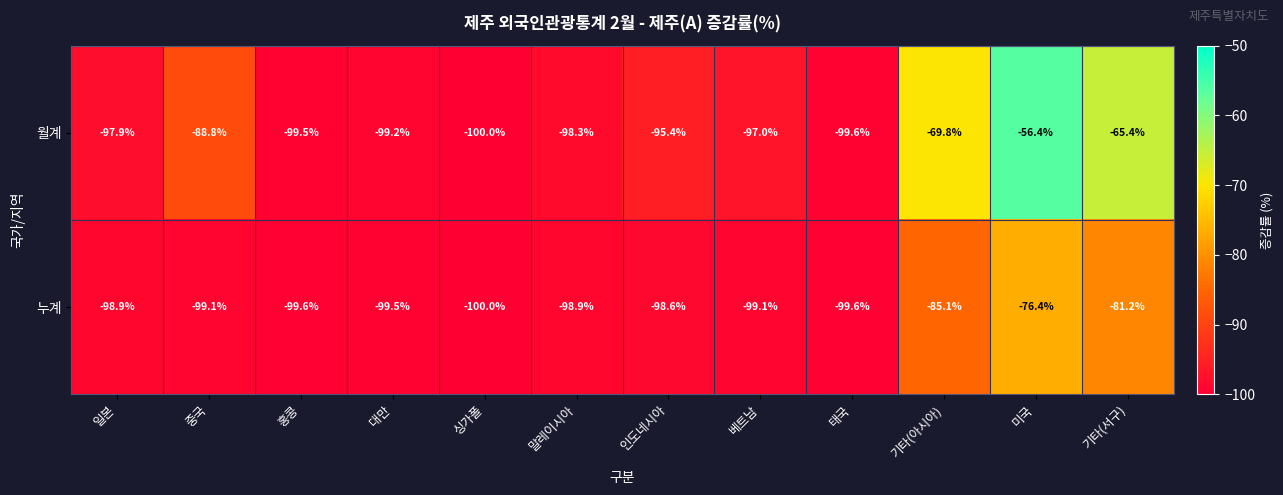

The value of 월계 at 미국 is -86.8. True or false?

False